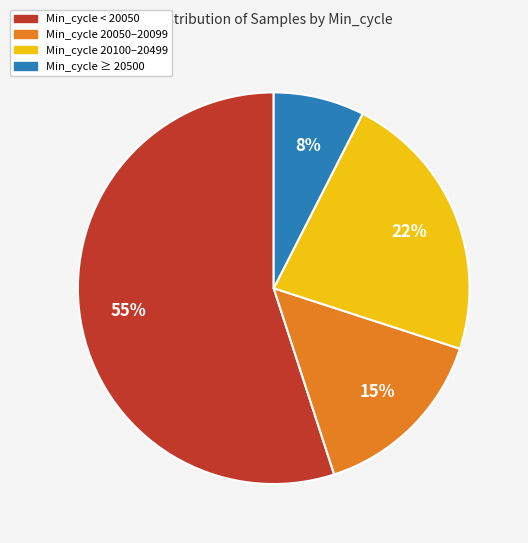

True or false: Min_cycle 20050–20099 accounts for 1% of the total.

False